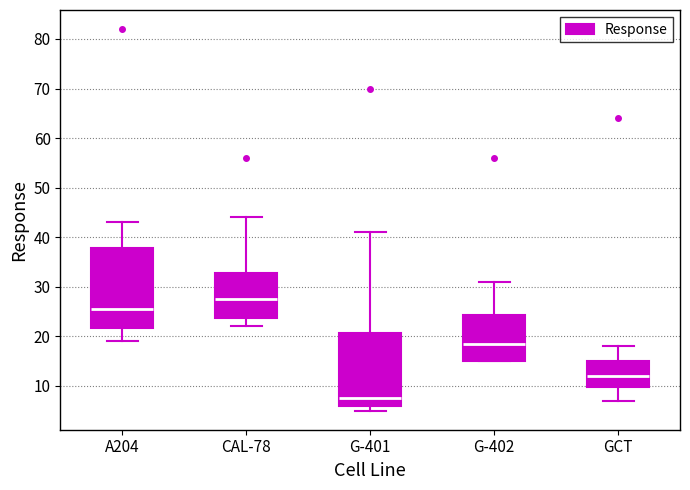

Reading left to right, read every box against the y-axis: the position of its median line, the range the box covers, and the ends of its whiskers. The values are not printed on the chart, so give them approximately, as read against the axis.

A204: median 26, box 22 to 38, whiskers 19 to 43
CAL-78: median 28, box 24 to 33, whiskers 22 to 44
G-401: median 8, box 6 to 21, whiskers 5 to 41
G-402: median 19, box 15 to 24, whiskers 15 to 31
GCT: median 12, box 10 to 15, whiskers 7 to 18